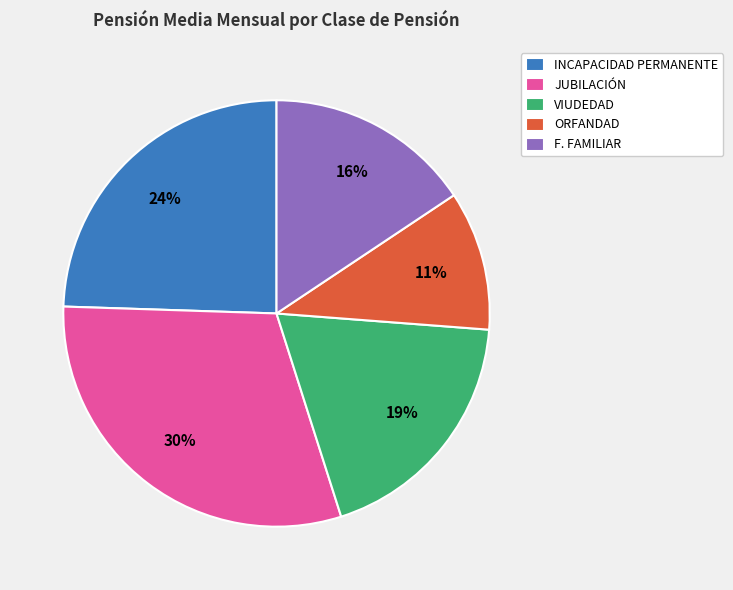

What percentage is the VIUDEDAD slice, to the nearest percent?

19%